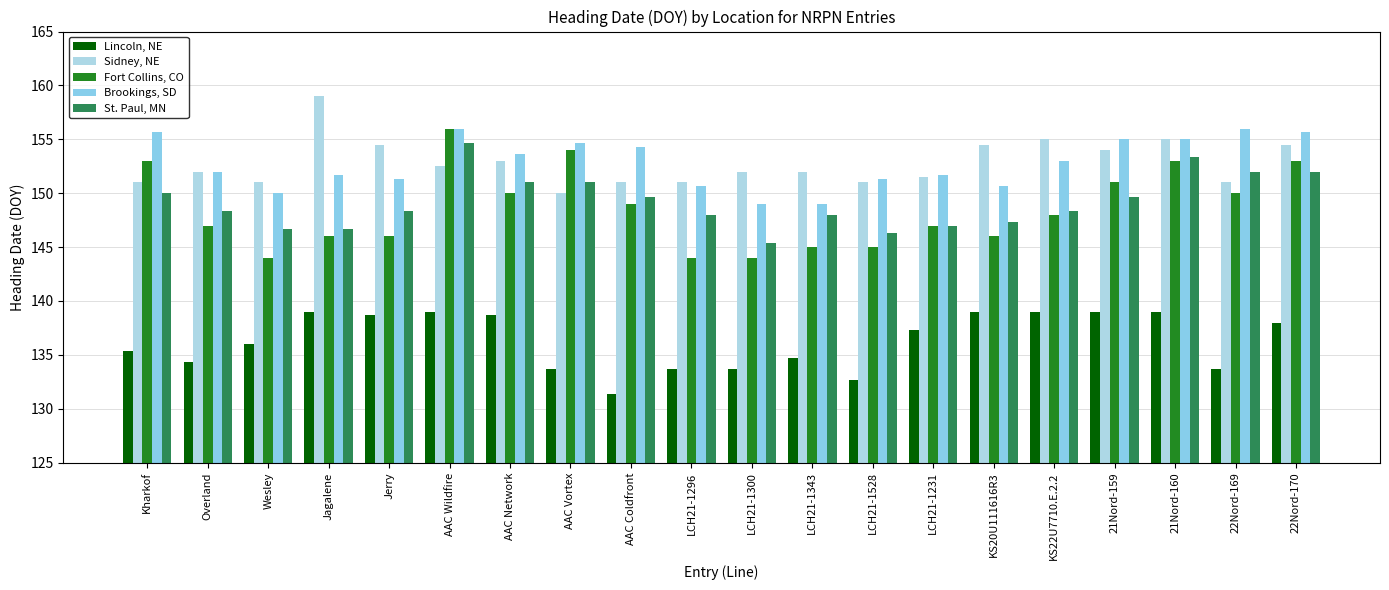

What is the difference between the maximum and minimum values in the Lincoln, NE series?

7.7